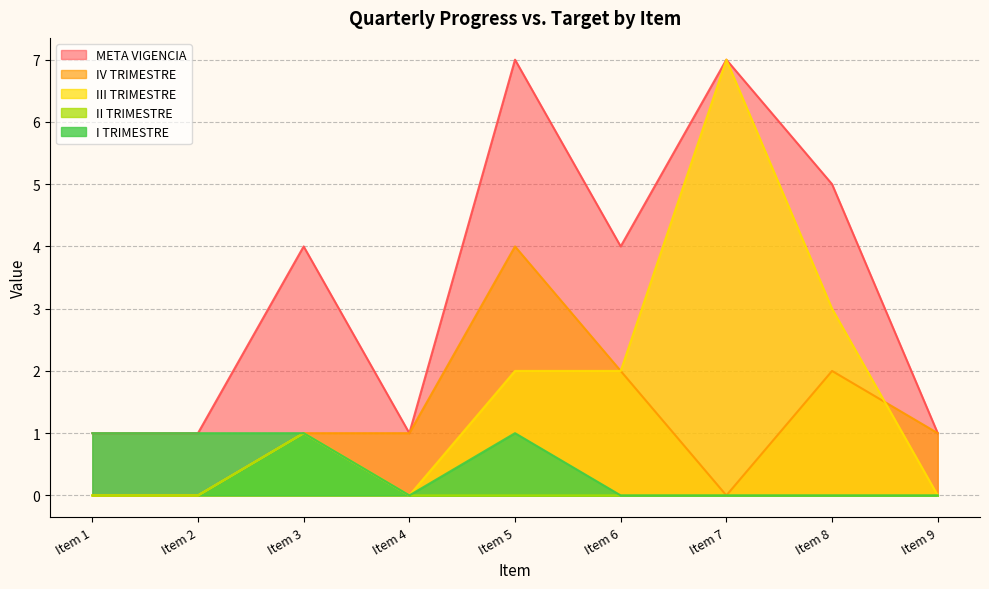

What is the total value across all series at Item 2?

2